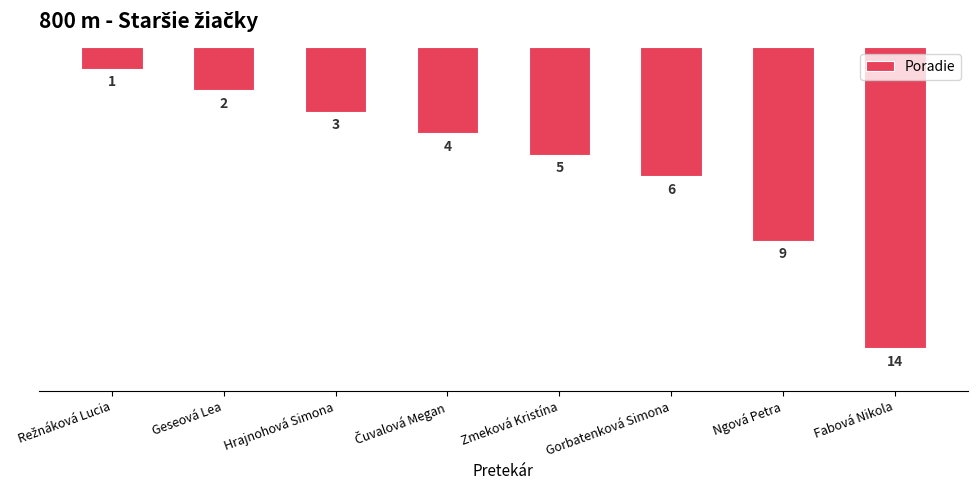

What is the value of the 4th bar from the left?

4